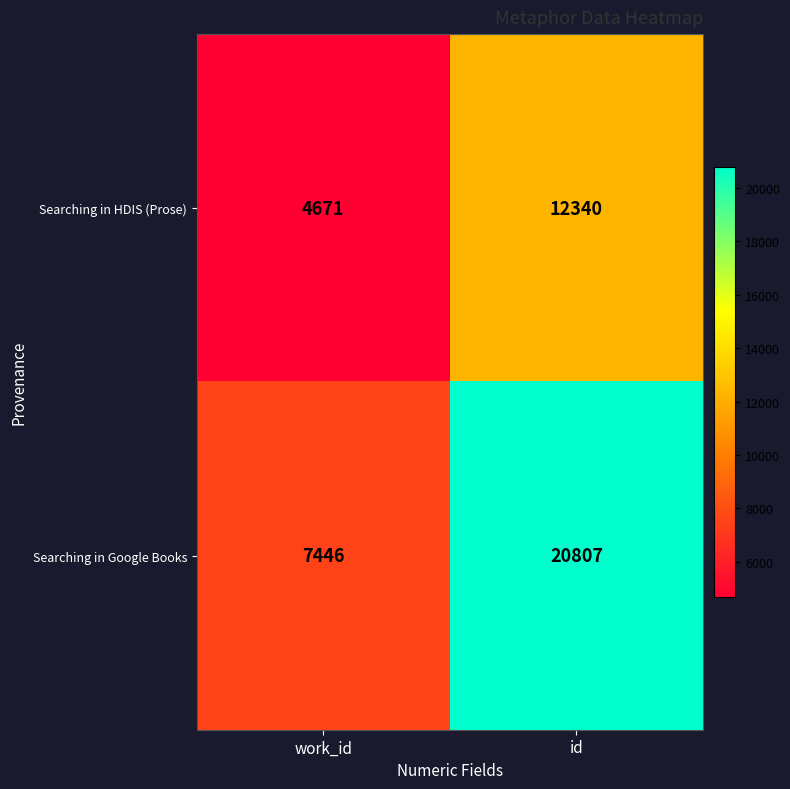

Which series has the largest range (max minus min)?

Searching in Google Books